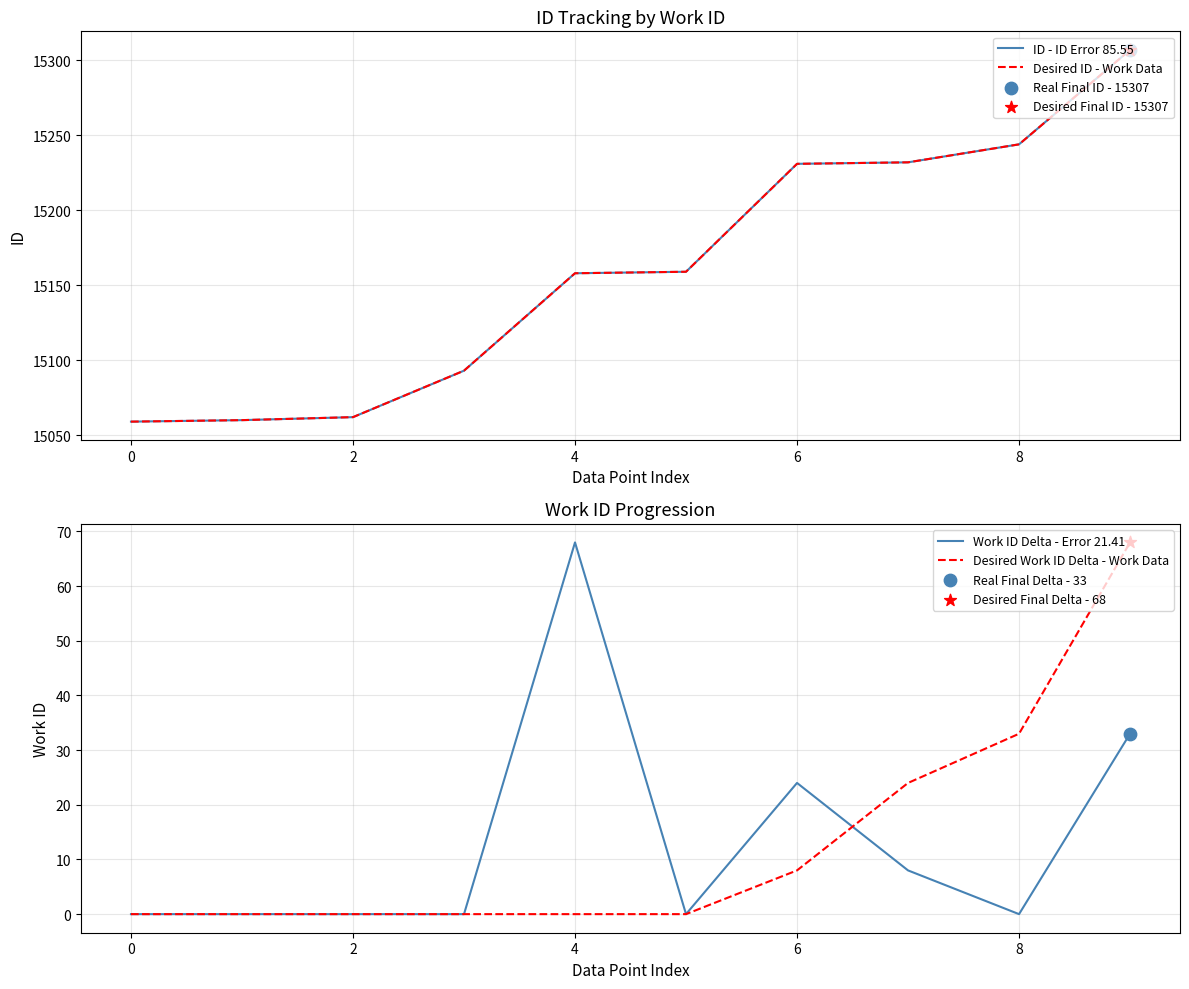

What is the total value across all series at 9?

30715